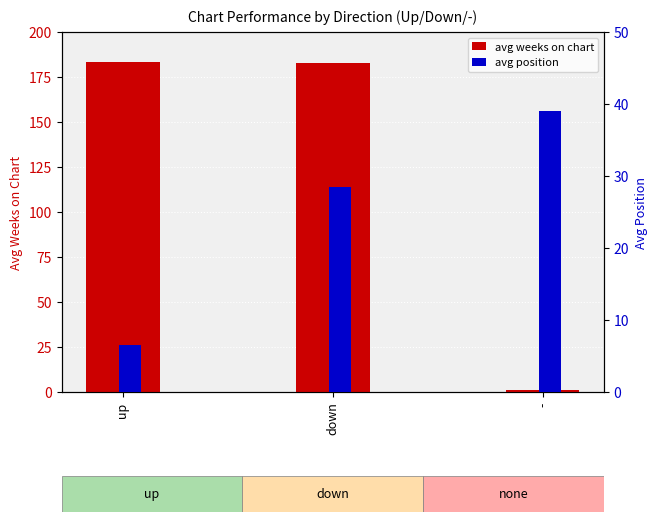

Reading right to left, transcribe all the data shown in this chart.

avg weeks on chart: 1.0	183.0	183.5
avg position: 39.0	28.5	6.5